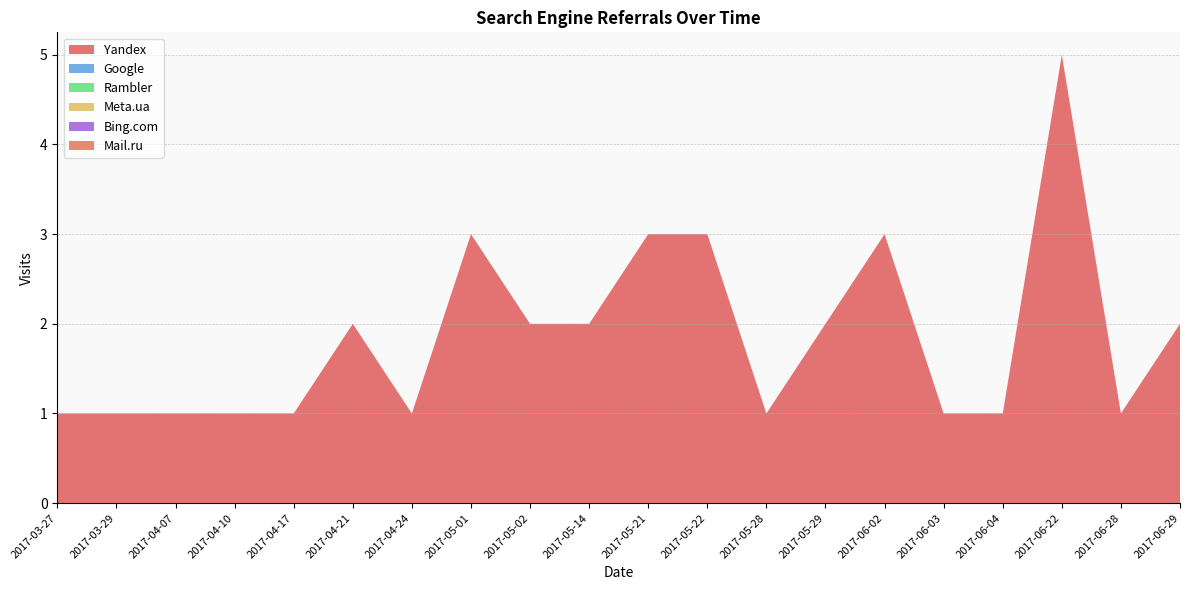

Reading right to left, list all the values displayed in this chart.

Yandex: 2	1	5	1	1	3	2	1	3	3	2	2	3	1	2	1	1	1	1	1
Google: 0	0	0	0	0	0	0	0	0	0	0	0	0	0	0	0	0	0	0	0
Rambler: 0	0	0	0	0	0	0	0	0	0	0	0	0	0	0	0	0	0	0	0
Meta.ua: 0	0	0	0	0	0	0	0	0	0	0	0	0	0	0	0	0	0	0	0
Bing.com: 0	0	0	0	0	0	0	0	0	0	0	0	0	0	0	0	0	0	0	0
Mail.ru: 0	0	0	0	0	0	0	0	0	0	0	0	0	0	0	0	0	0	0	0